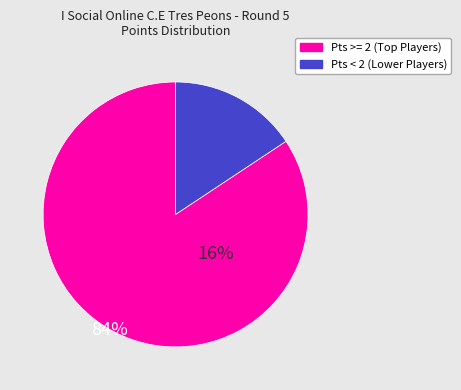

Rank the categories by value from lowest to highest.

Pts < 2 (Lower Players), Pts >= 2 (Top Players)